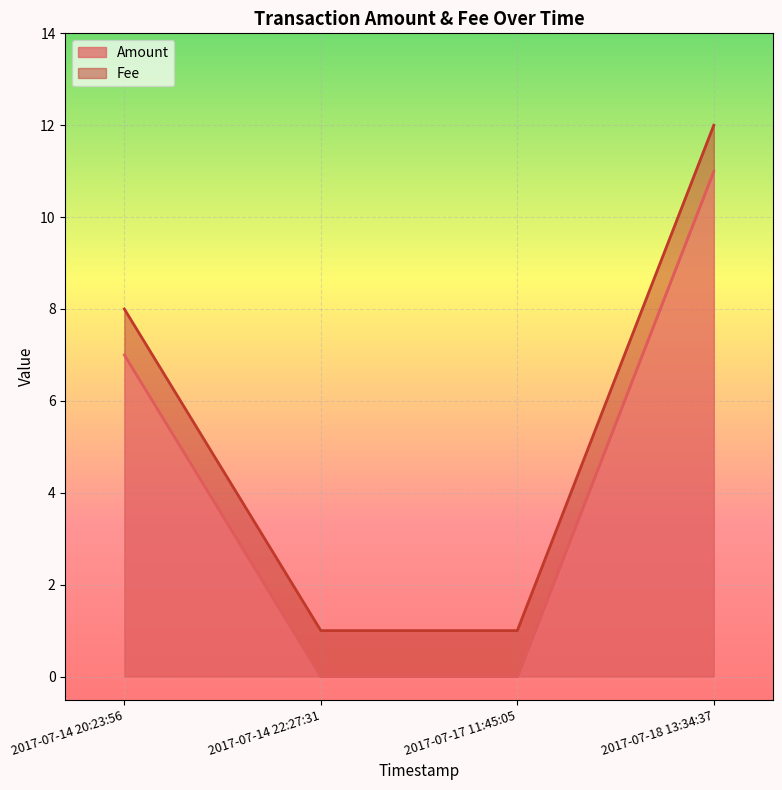

What is the maximum value shown in the chart?

11